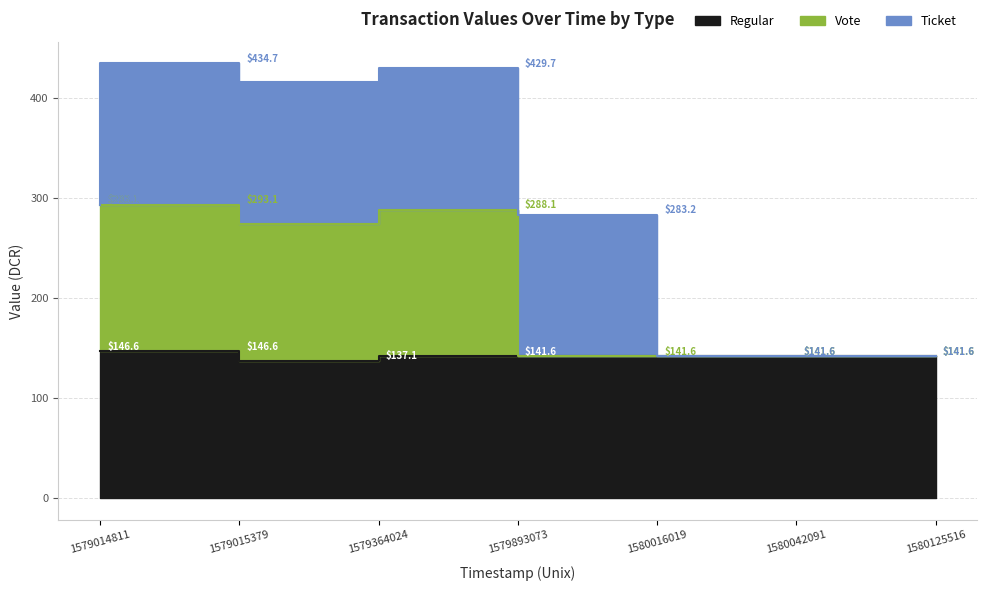

What is the sum of the Vote values at 1579893073 and 1580042091?

429.7